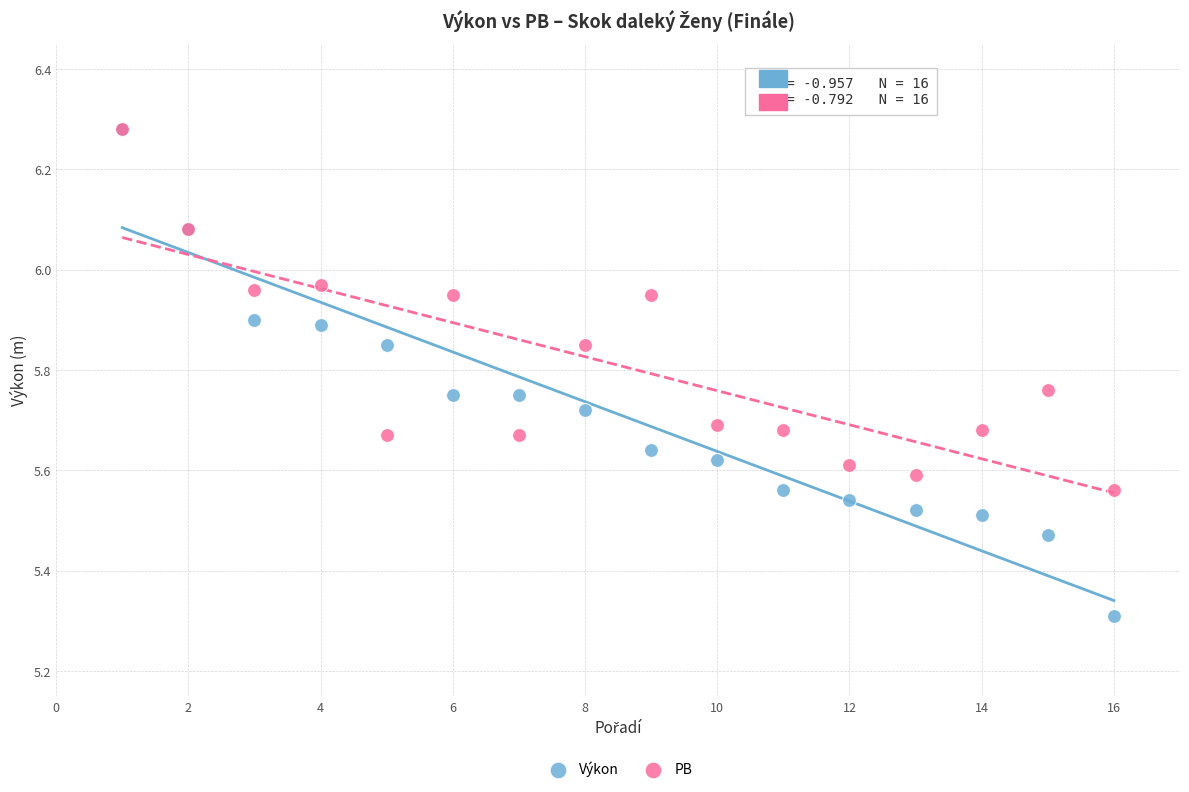

In the Výkon series, what Y value is closest to 5?

5.3